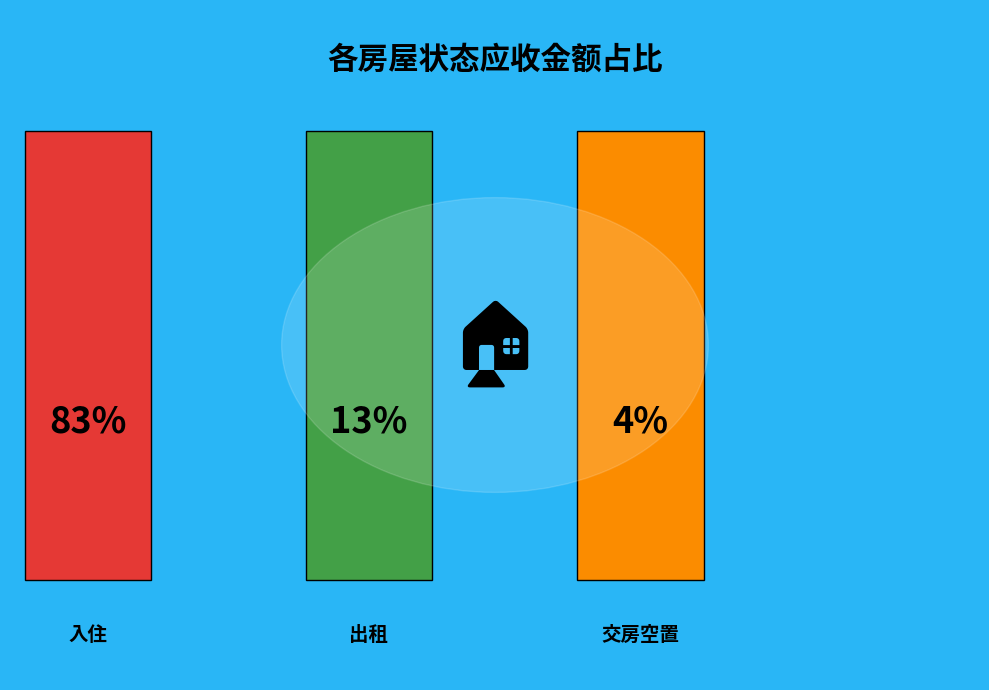

The 33 slice represents 1% of the pie. True or false?

False